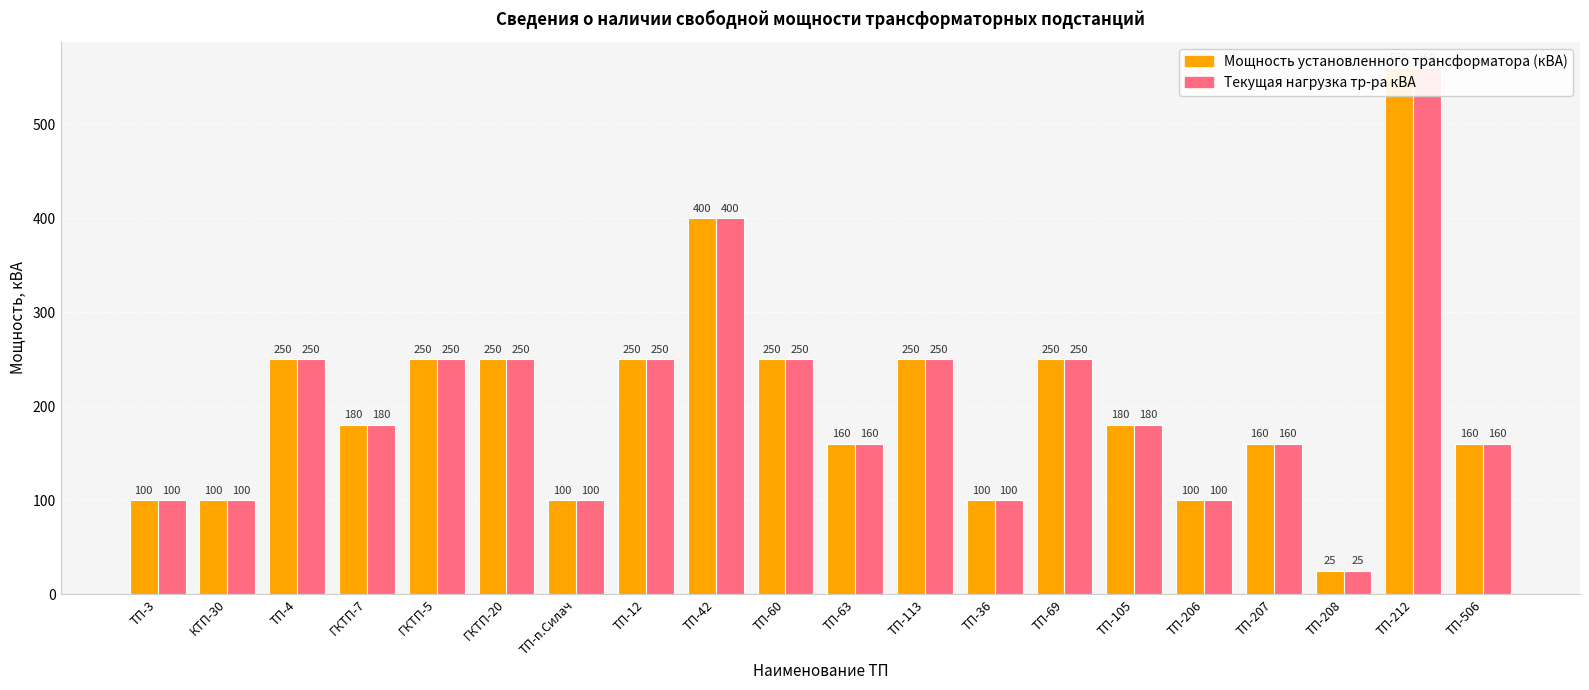

Count the number of data series in this chart.

2